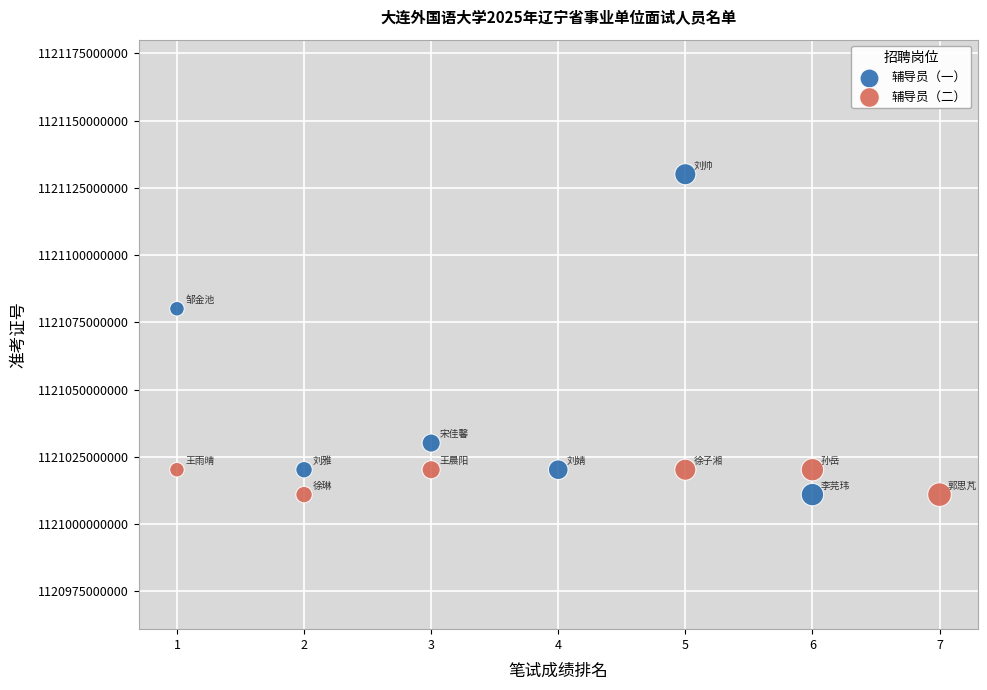

Which series has the widest spread of Y values?

辅导员（一）